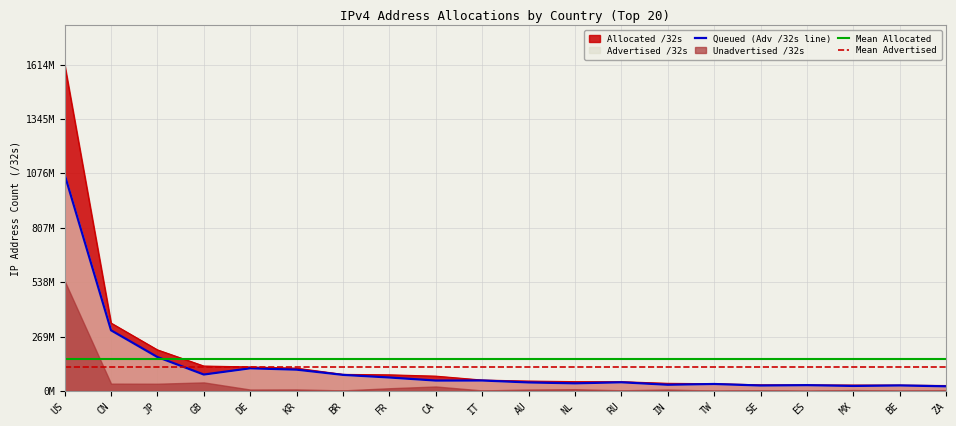

What is the value of the Unadvertised /32s point at the 11th from the left?

6803520